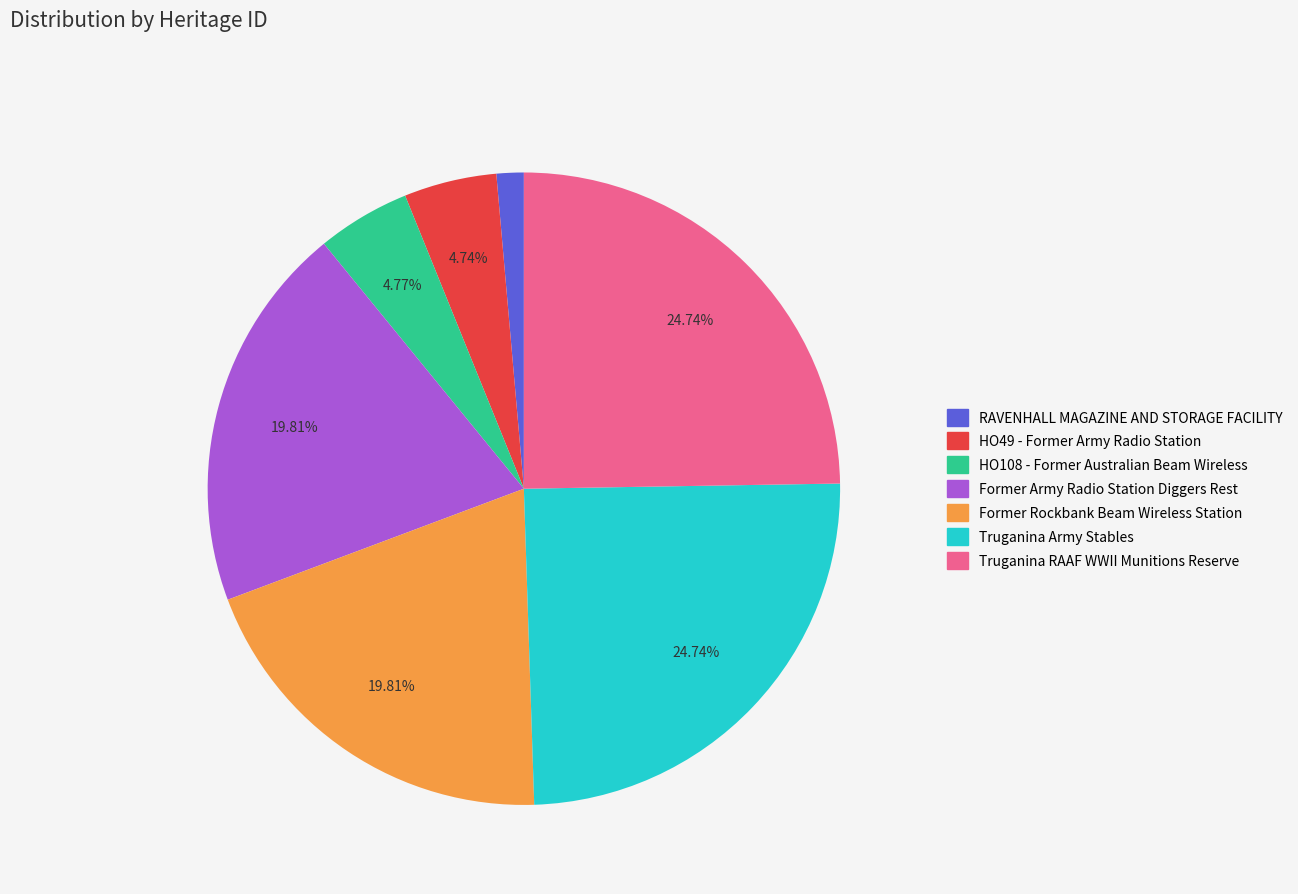

What percentage is NOT represented by Former Army Radio Station Diggers Rest?

80.2%